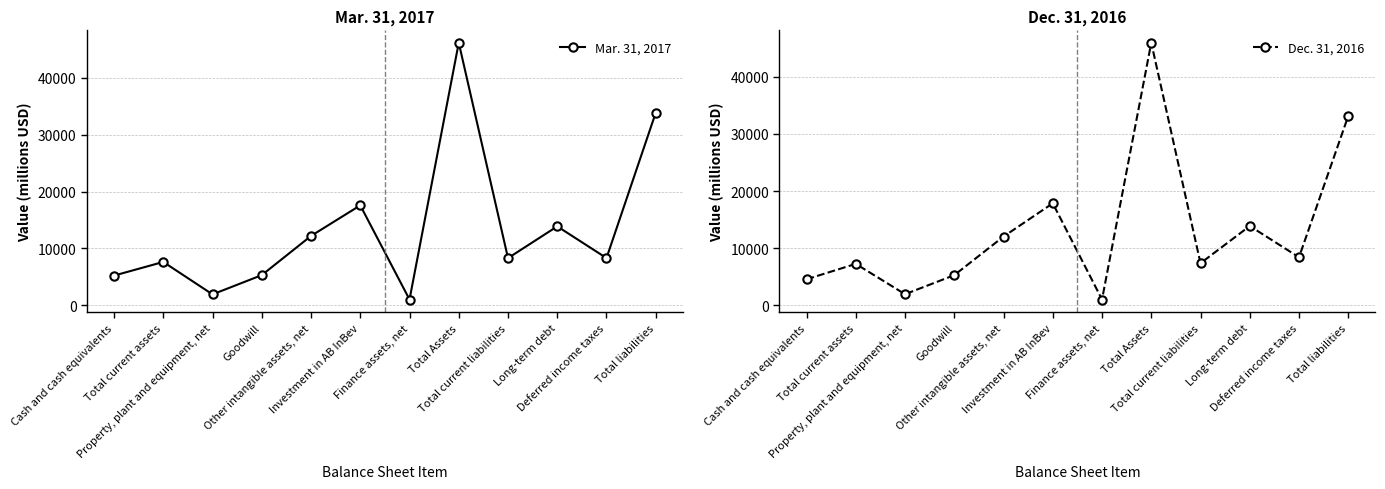

How many lines are shown in the chart?

2